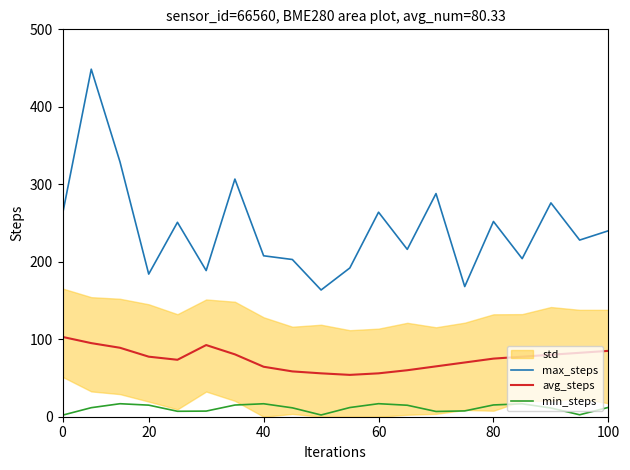

List the series in order of their overall mean, lowest first.

min_steps, avg_steps, max_steps